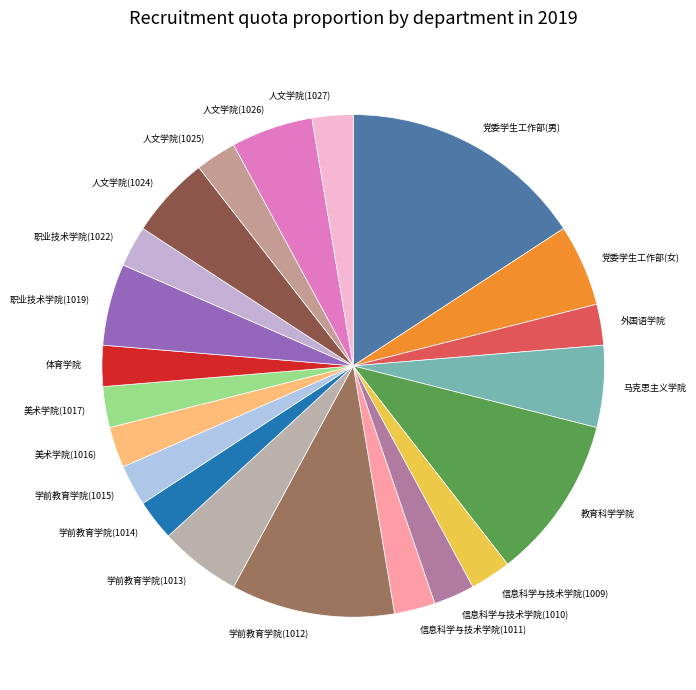

Which slice is the largest?

党委学生工作部(男)